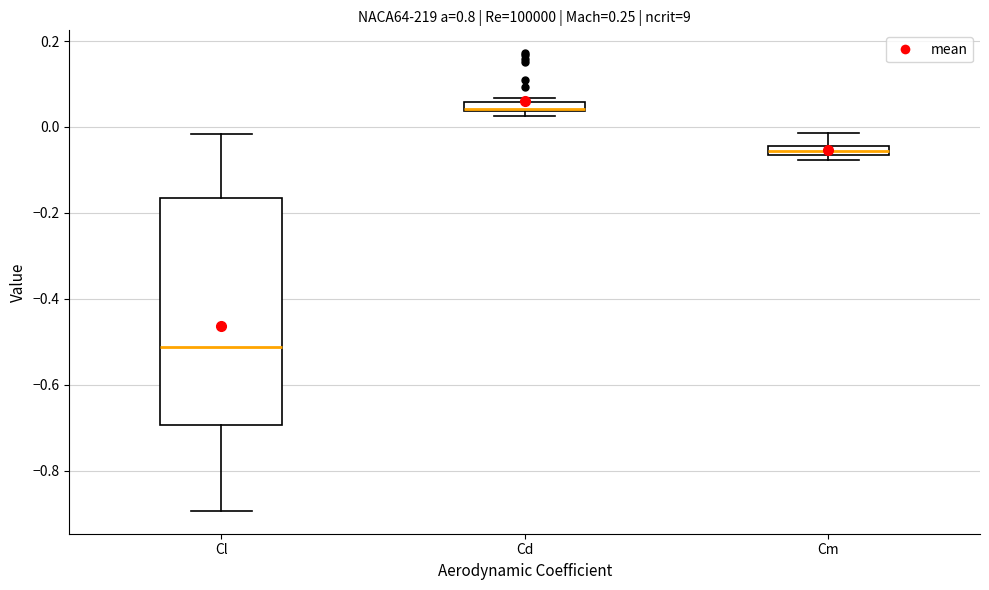

Which box is the tallest, from its lower edge to its upper edge?

Cl